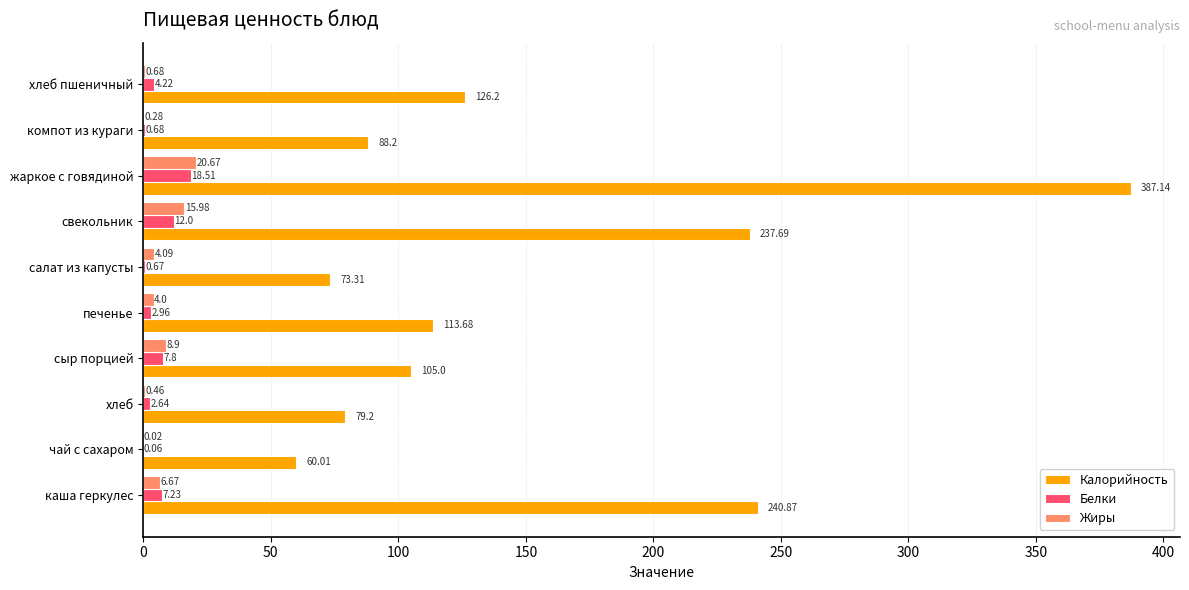

What is the maximum value shown in the chart?

387.1